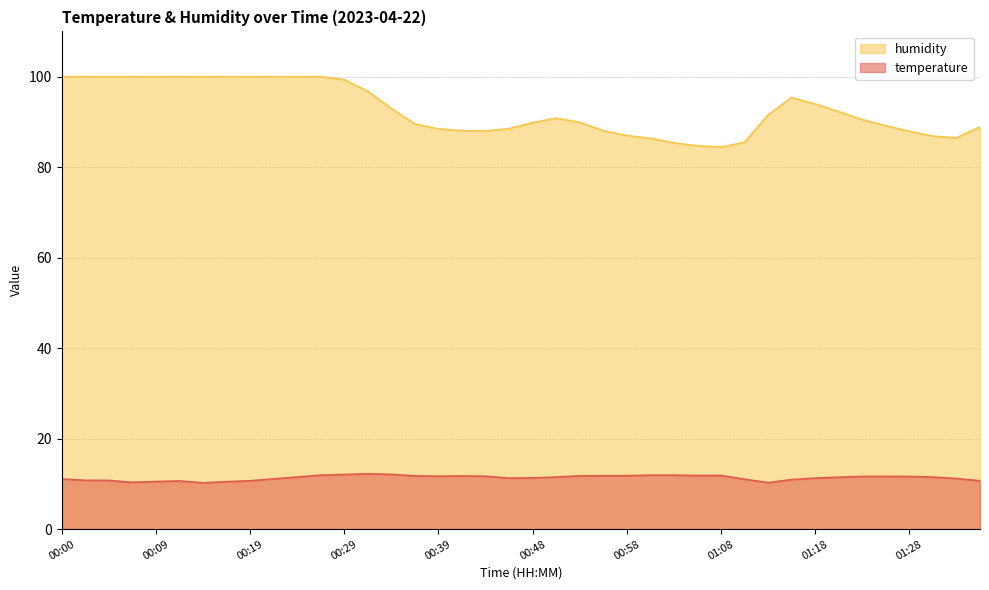

Rank the series by their average value, from lowest to highest.

temperature, humidity